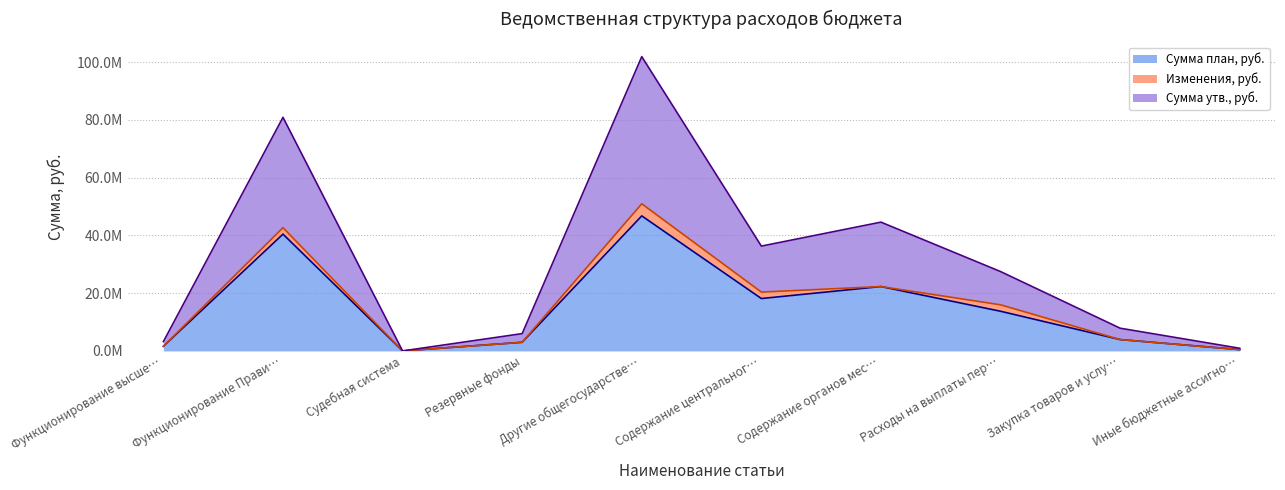

What are all the series names shown in the legend?

Сумма план, руб., Изменения, руб., Сумма утв., руб.